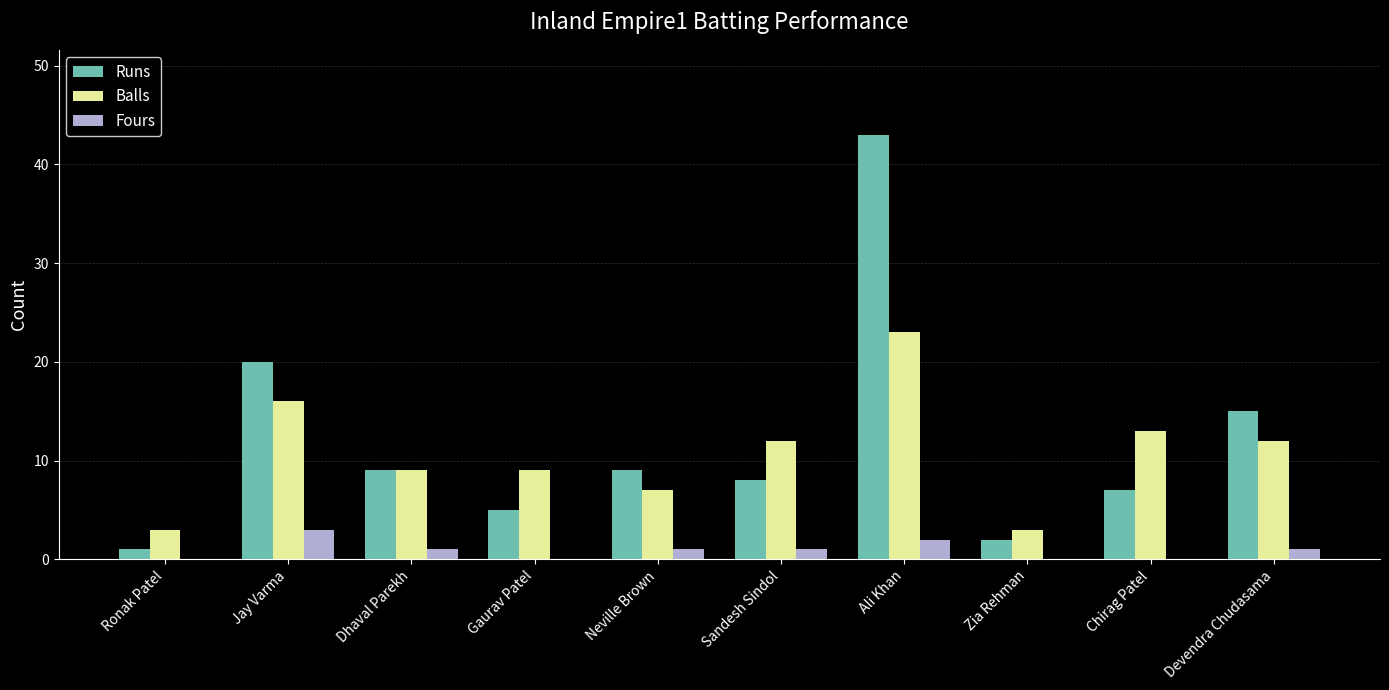

At which label does Balls reach its peak?

Ali Khan